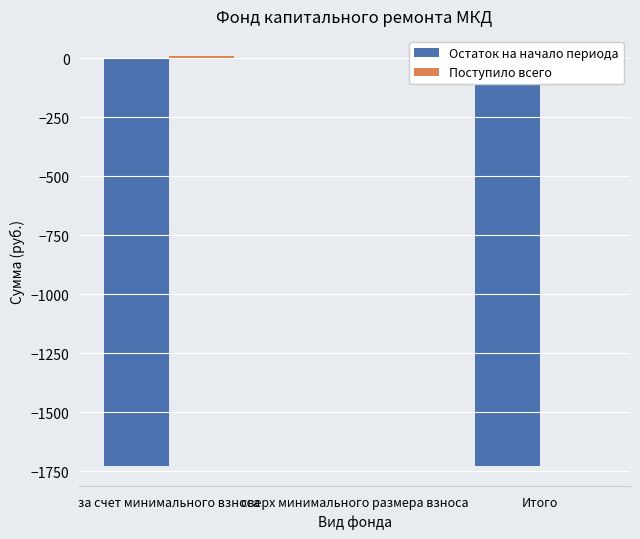

Between сверх минимального размера взноса and Итого, which series saw the biggest shift?

Остаток на начало периода